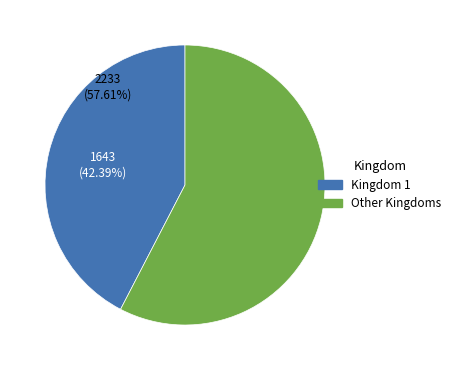

Is there a majority slice in this chart?

Yes